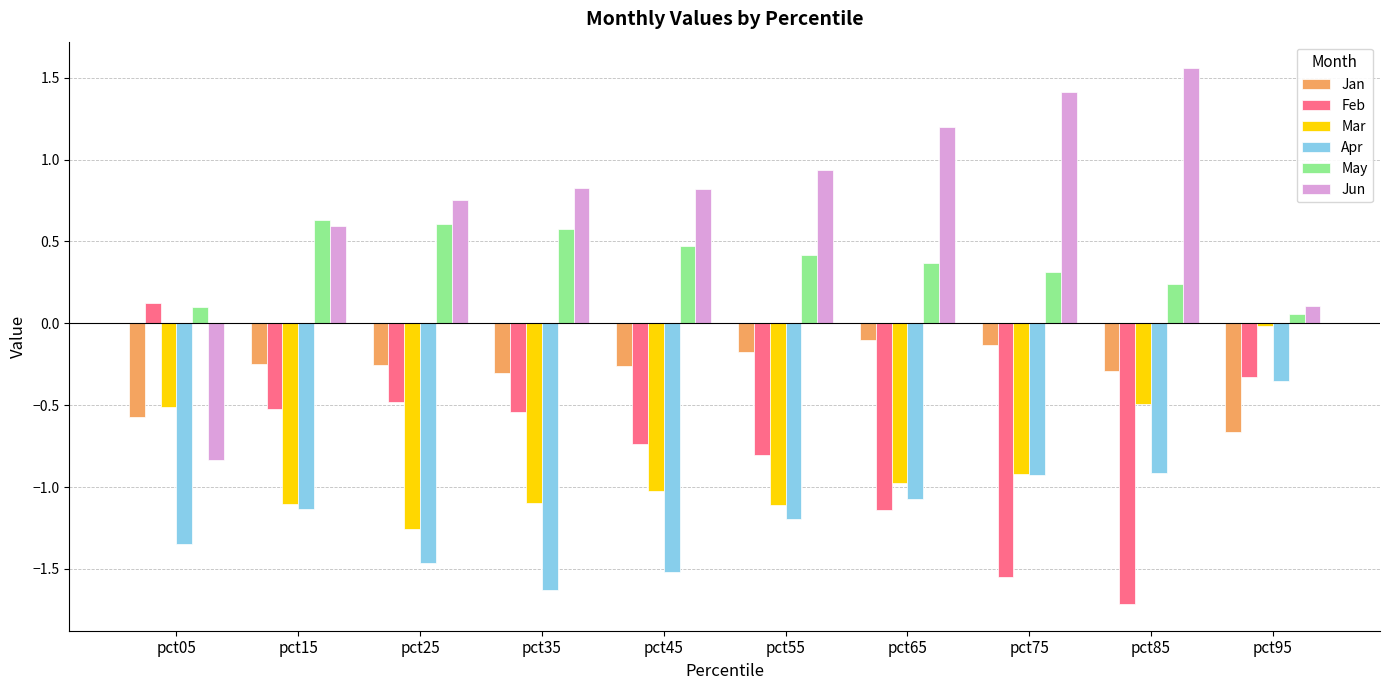

List the series in order of their peak value, lowest first.

Apr, Jan, Mar, Feb, May, Jun